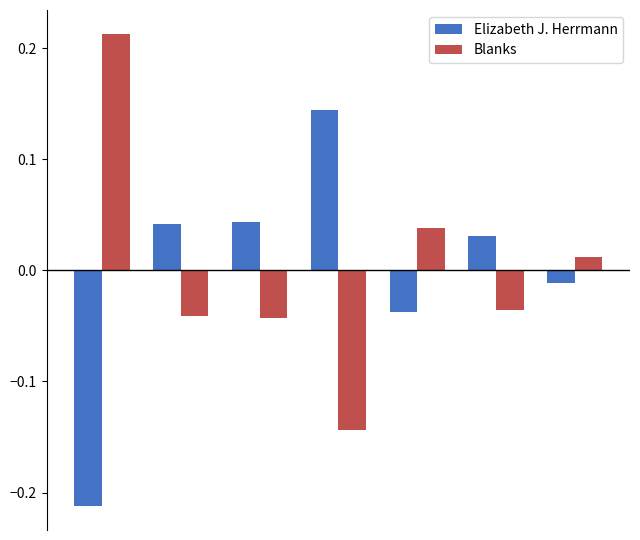

What is the difference between the maximum and minimum values in the Elizabeth J. Herrmann series?

0.4